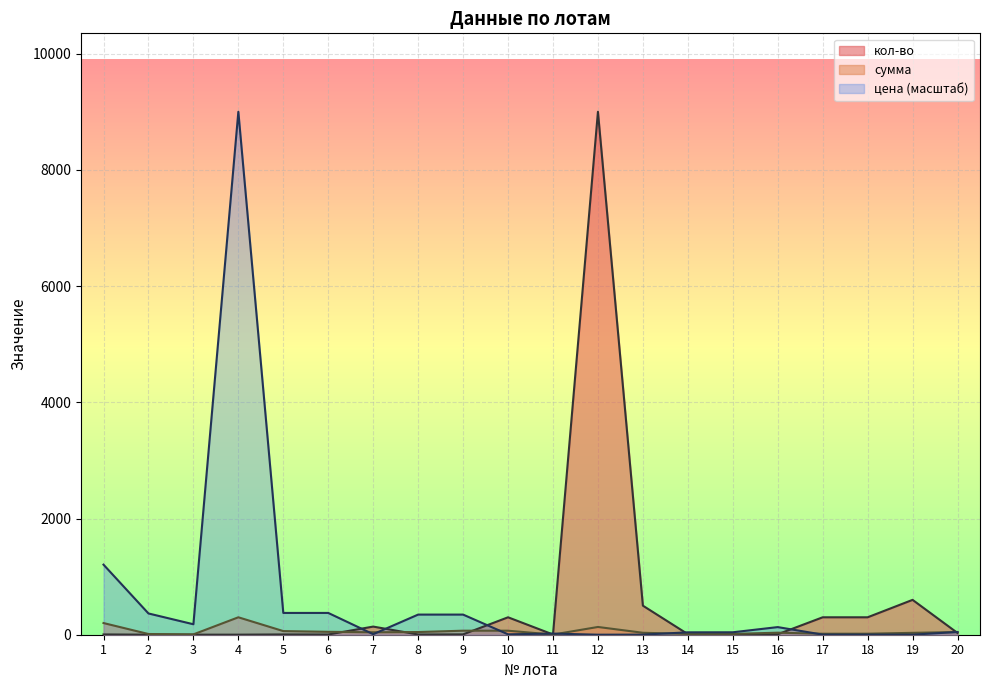

Reading left to right, what are all the values shown in this chart?

кол-во: 1=5.0	2=1.0	3=1.0	4=1.0	5=5.0	6=4.0	7=140.0	8=4.0	9=6.0	10=300.0	11=4.0	12=9000.0	13=500.0	14=10.0	15=10.0	16=8.0	17=300.0	18=300.0	19=600.0	20=30.0
сумма: 1=201.0	2=12.2	3=6.0	4=300.0	5=62.5	6=50.0	7=42.0	8=46.2	9=69.3	10=69.0	11=2.6	12=133.5	13=33.5	14=13.8	15=14.0	16=35.0	17=16.9	18=17.4	19=32.4	20=46.8
цена за единицу: 1=1206.0	2=366.0	3=180.0	4=9000.0	5=375.0	6=375.0	7=9.0	8=346.5	9=346.5	10=6.9	11=19.5	12=0.4	13=2.0	14=41.2	15=42.0	16=131.2	17=1.7	18=1.7	19=1.6	20=46.8